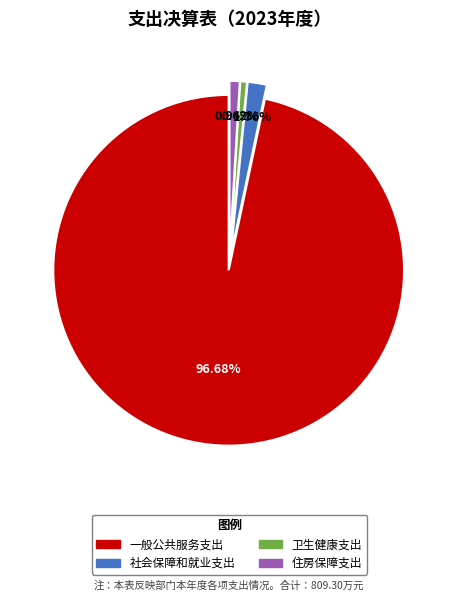

To the nearest percent, what is the combined percentage of 卫生健康支出 and 一般公共服务支出?

97%